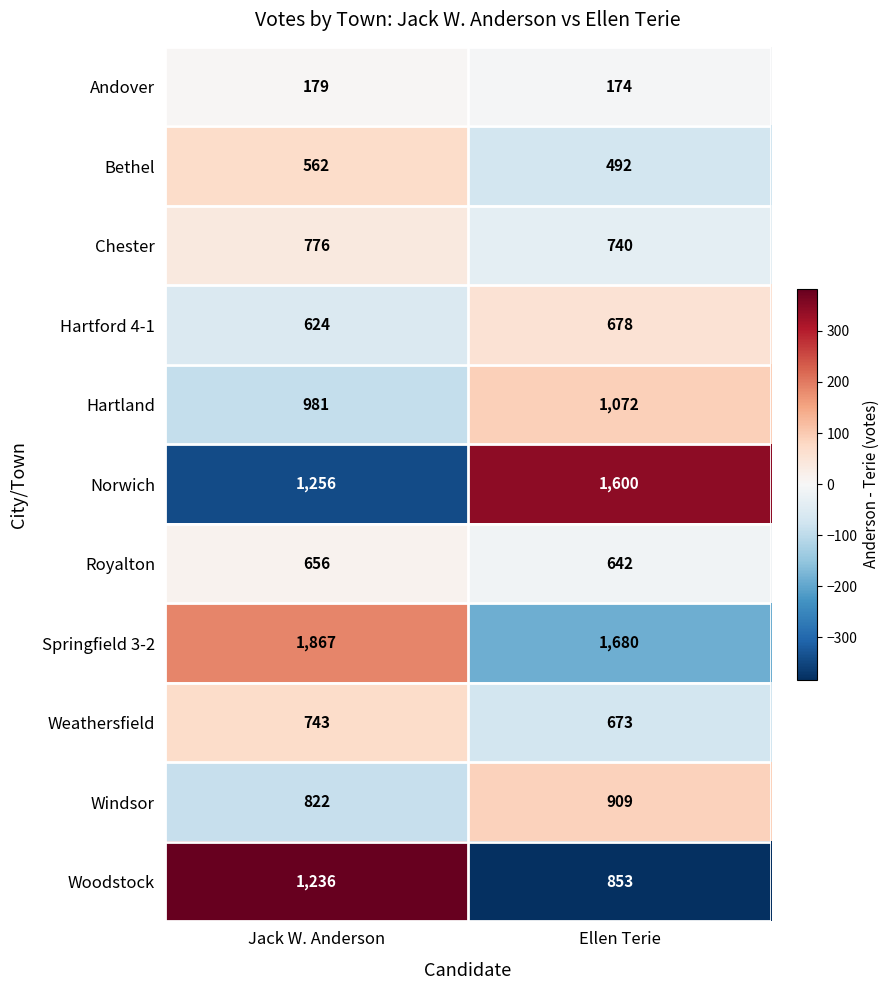

At Jack W. Anderson, list the series in order from largest to smallest.

Springfield 3-2, Norwich, Woodstock, Hartland, Windsor, Chester, Weathersfield, Royalton, Hartford 4-1, Bethel, Andover